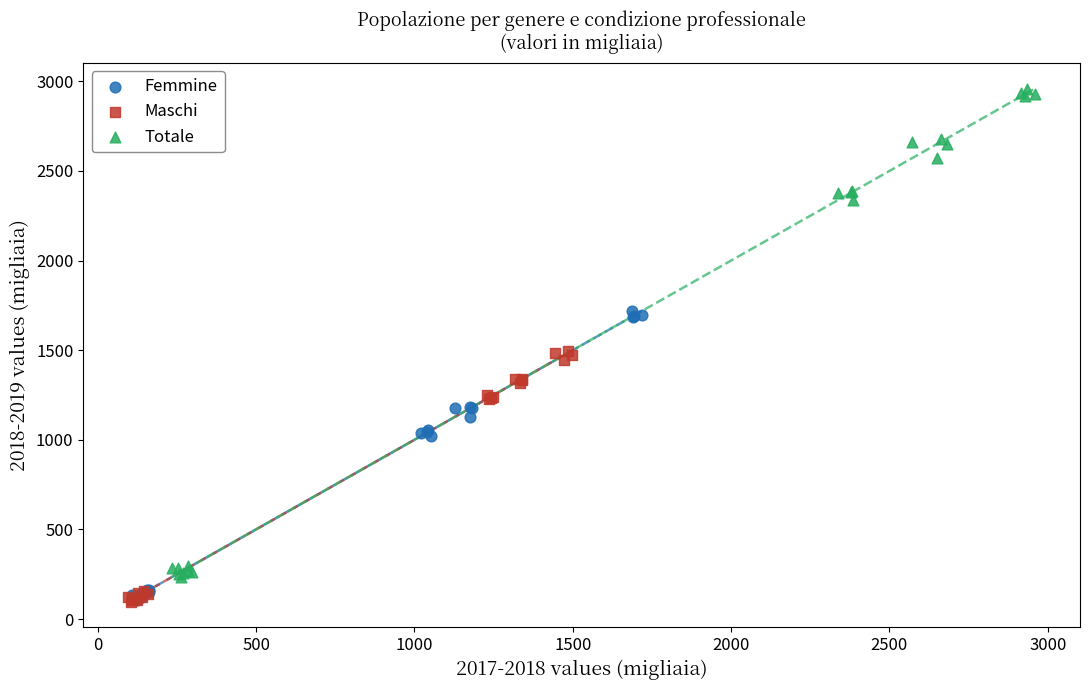

Which series reaches the maximum Y coordinate?

Totale